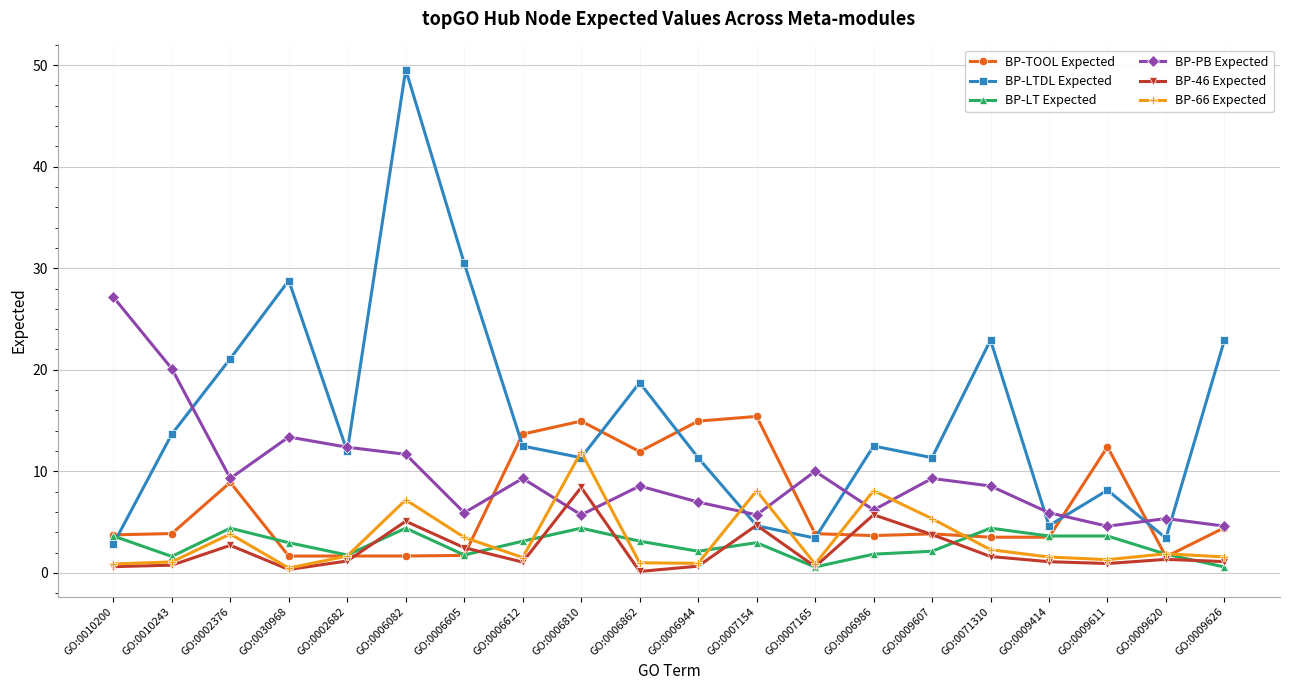

How many intersections are there between BP-LTDL Expected and BP-66 Expected?

4